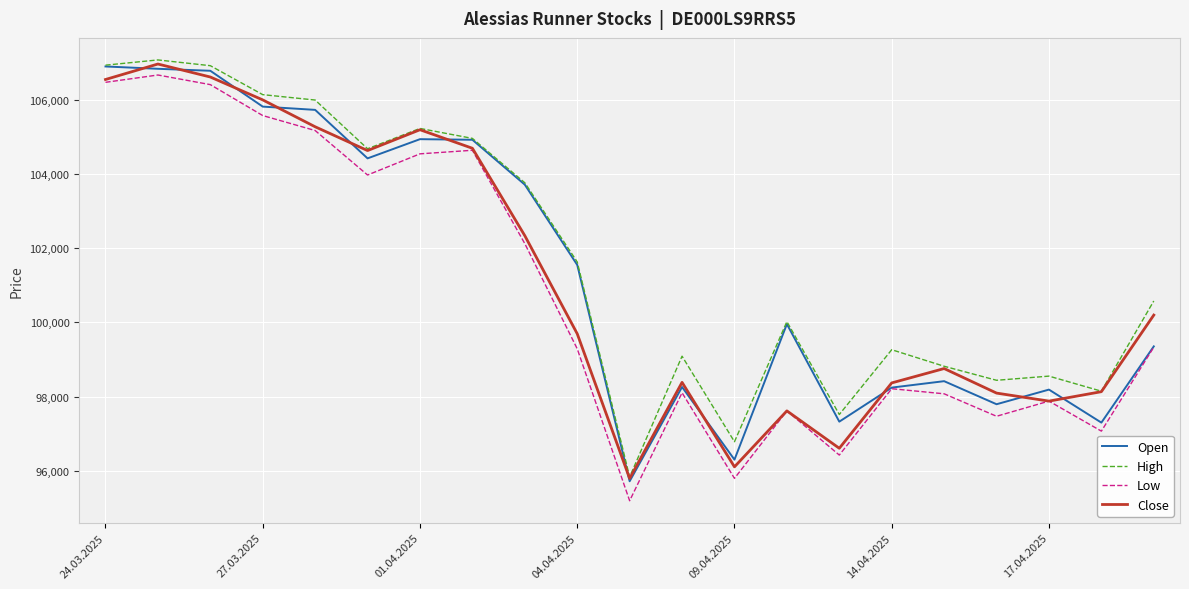

True or false: High and Low cross at least once.

False